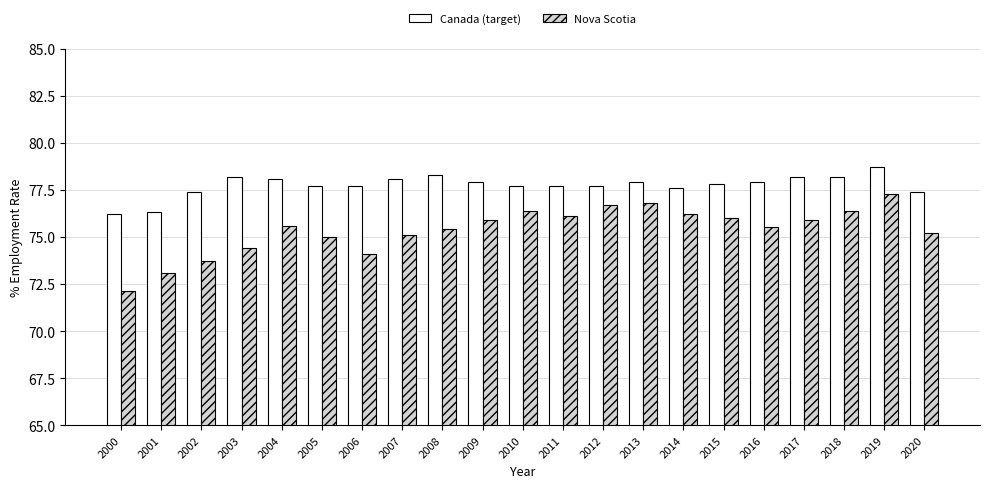

What value does the Canada (target) series have at 2004?

78.1